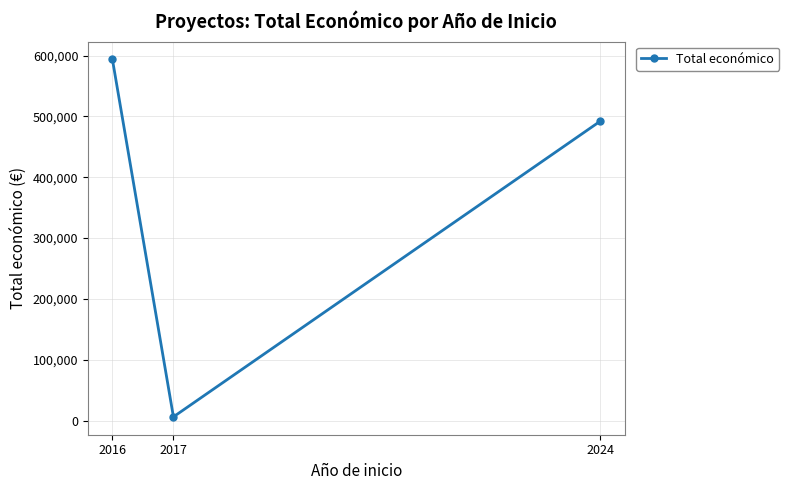

Where is the data nearest to the value 299857?

2024